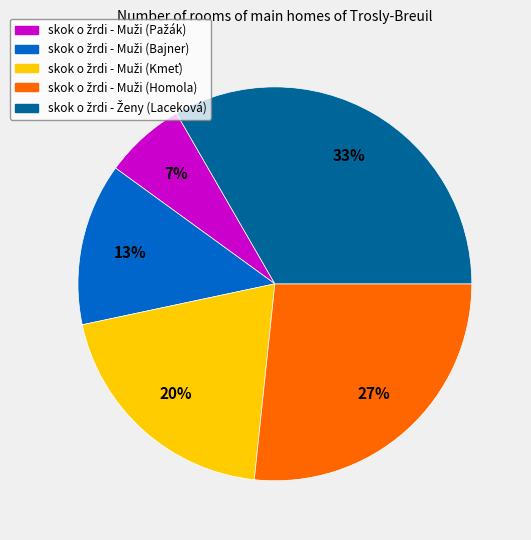

To the nearest percent, what is the average slice percentage?

20%